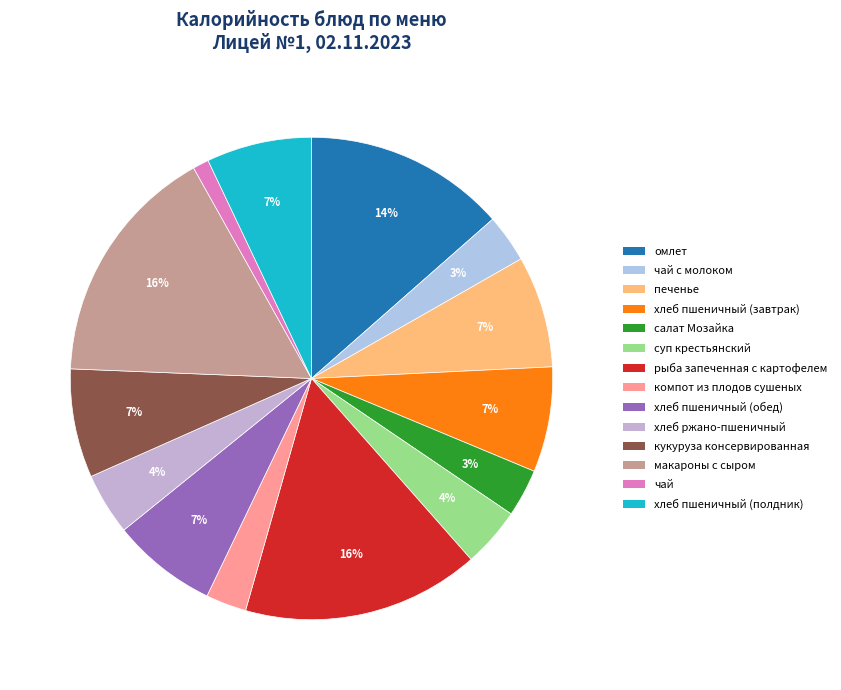

To the nearest percent, what is the difference between the largest and smallest slice percentages?

15%